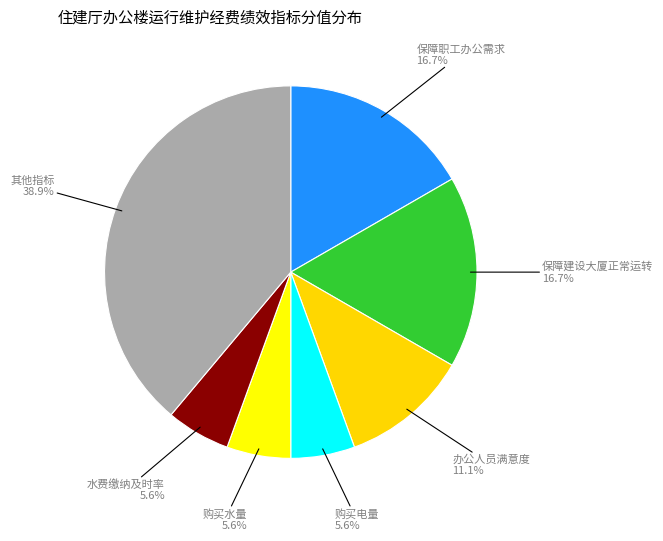

How many slices are in this pie chart?

7